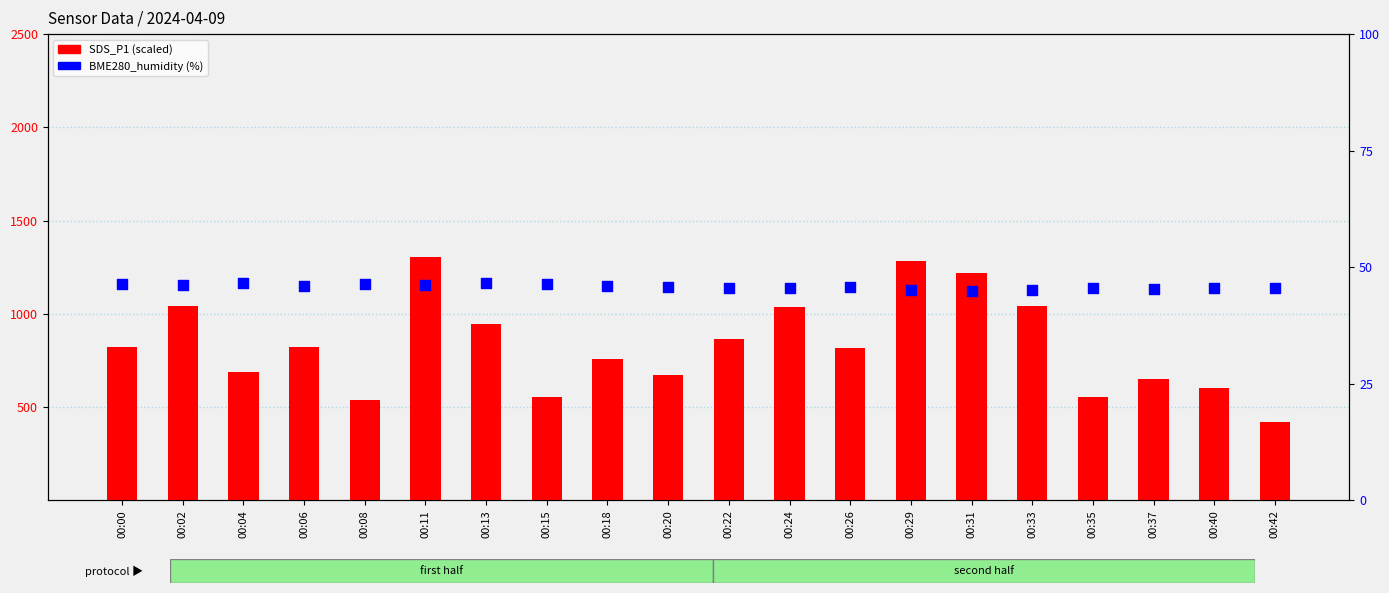

Which series has the largest total across all categories?

SDS_P1